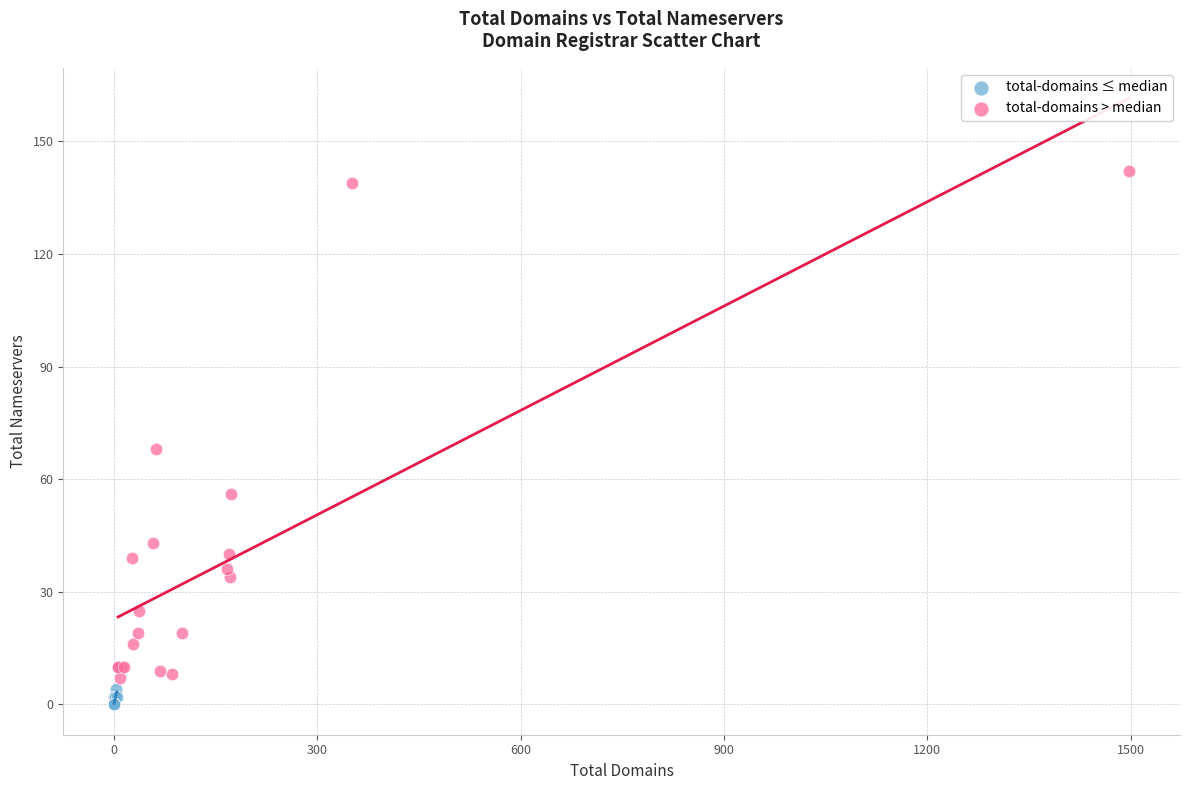

Which series has the widest spread of Y values?

total-domains > median